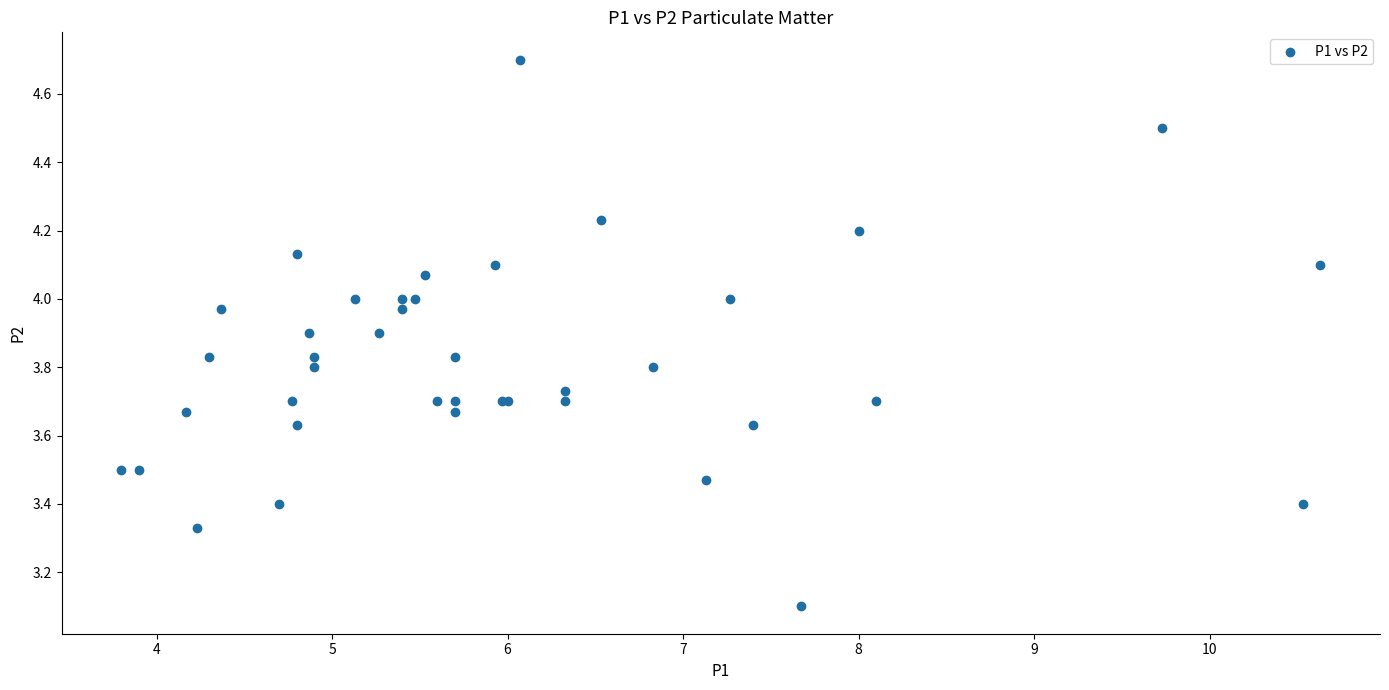

What Y value in the scatter plot is closest to 3?

3.1